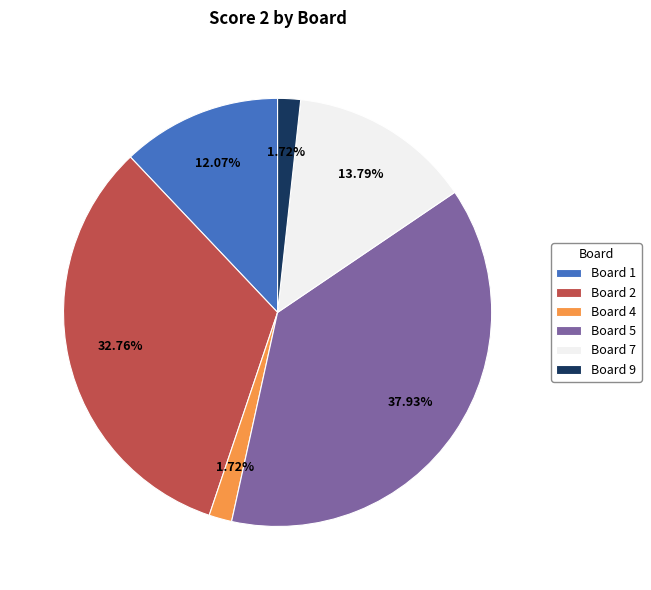

Is Board 1 the majority of the pie?

No